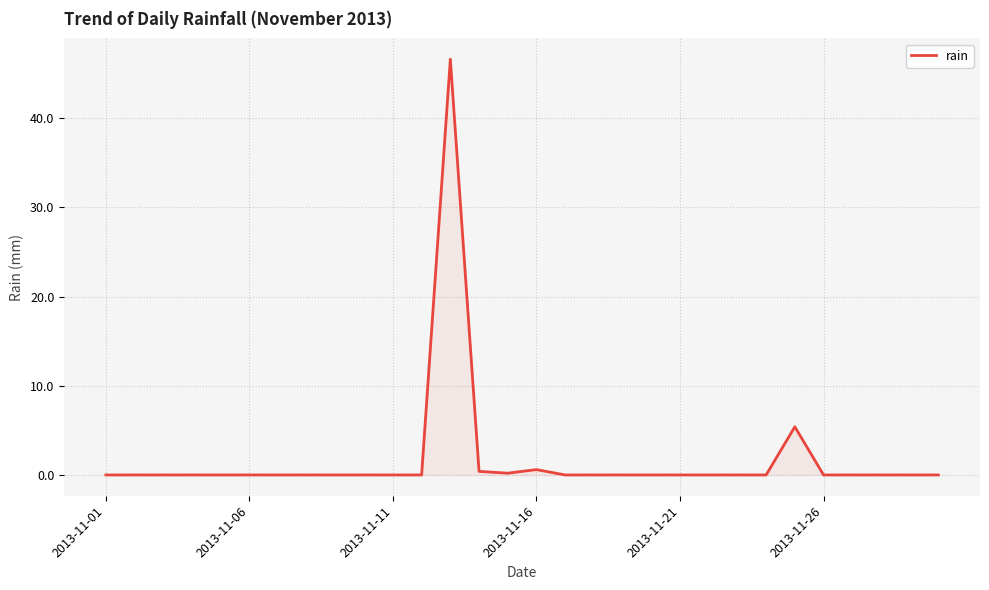

What is the difference between the maximum and minimum values?

46.6